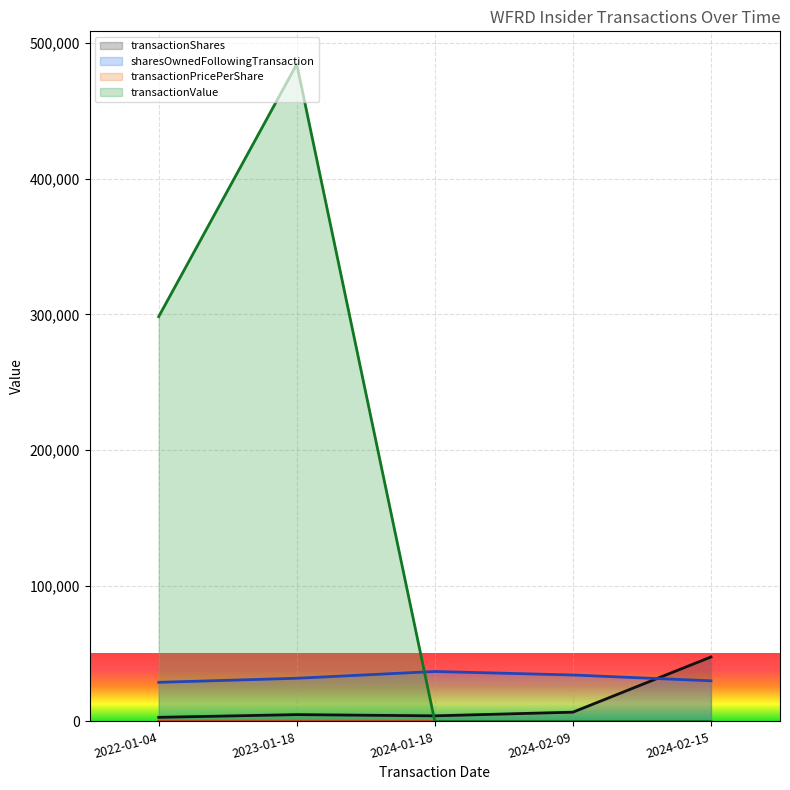

What is the maximum value for sharesOwnedFollowingTransaction?

36801.0